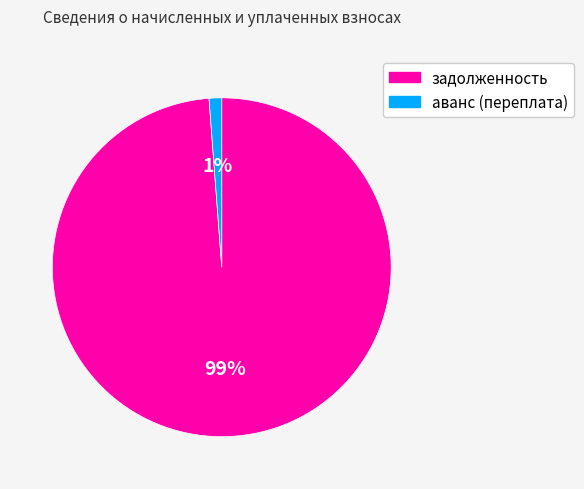

To the nearest percent, what is the difference between the largest and smallest slice percentages?

98%